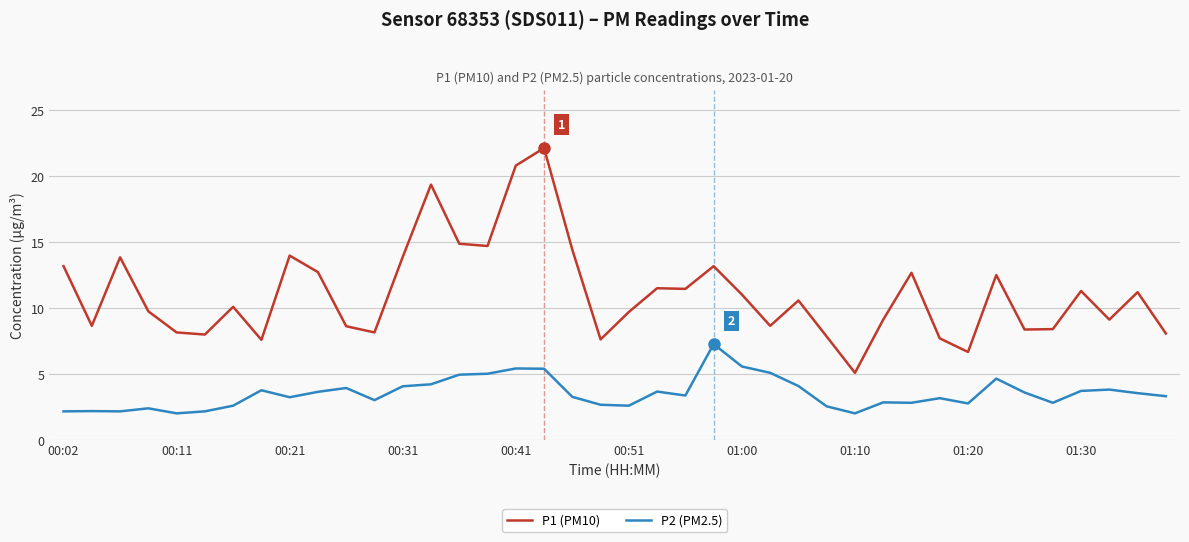

Which series has the largest total across all categories?

P1 (PM10)